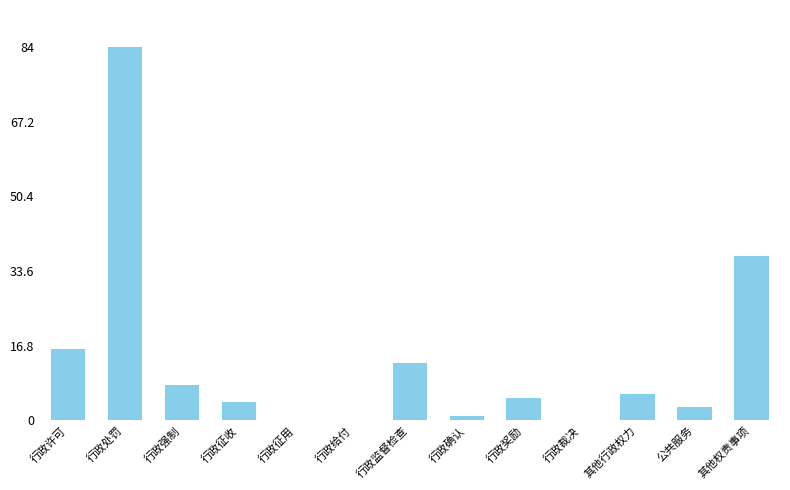

Which label corresponds to the largest value in the chart?

行政处罚